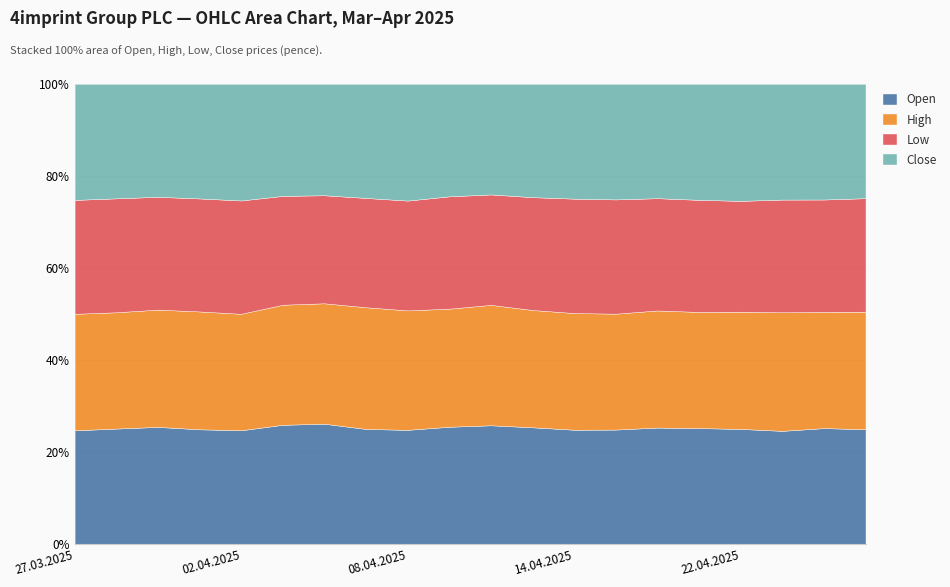

What is the label of the 1st point from the left?

27.03.2025